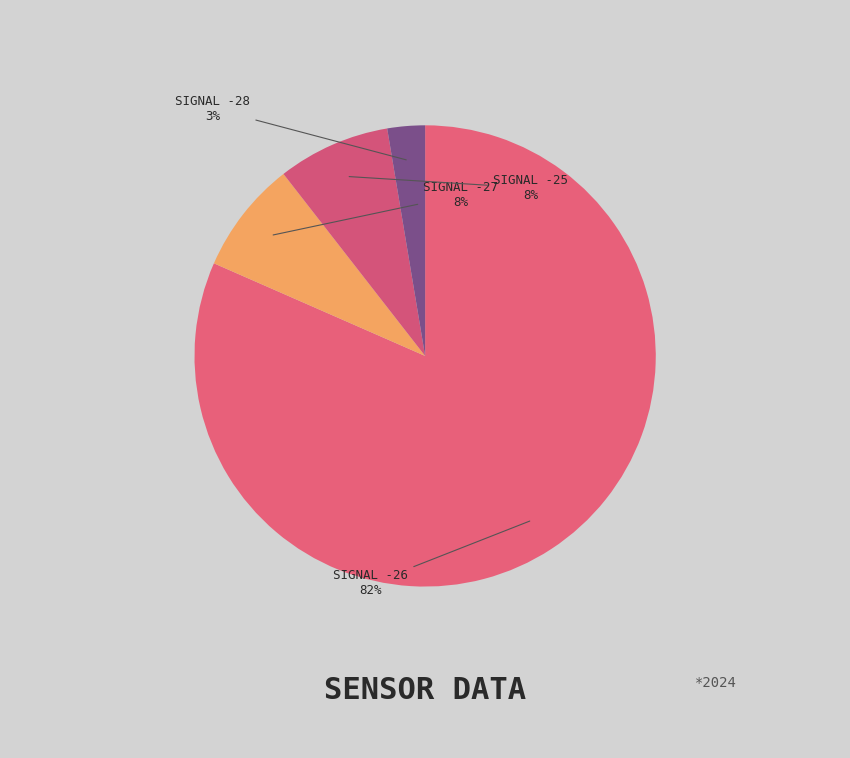

Does SIGNAL -26 account for over 50% of the chart?

Yes